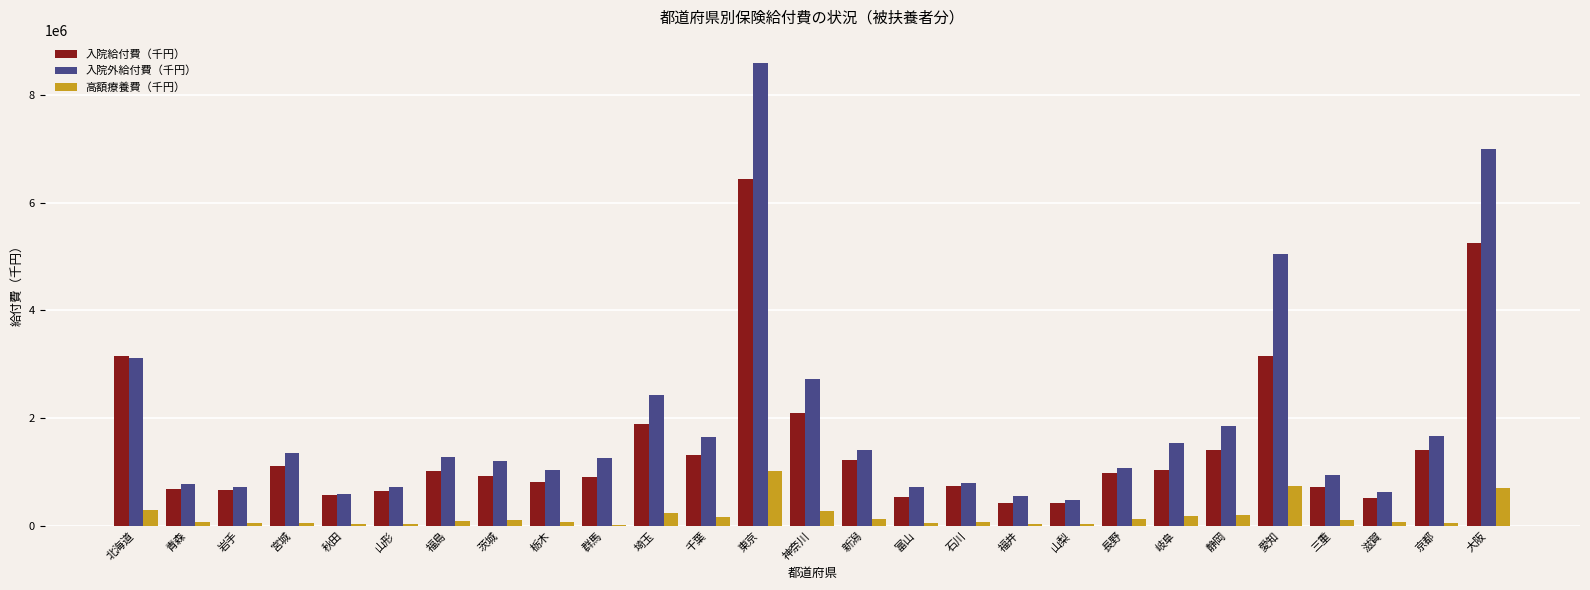

The 入院外給付費（千円） series shows 1280936.7 at 福島. True or false?

True